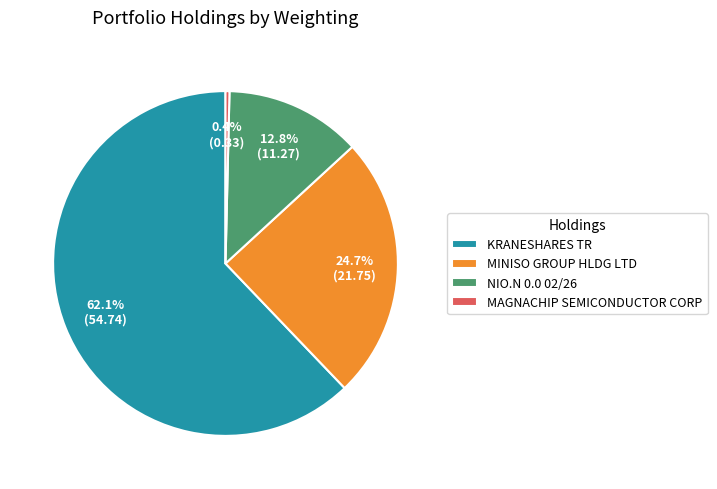

Does any single category account for the majority?

Yes